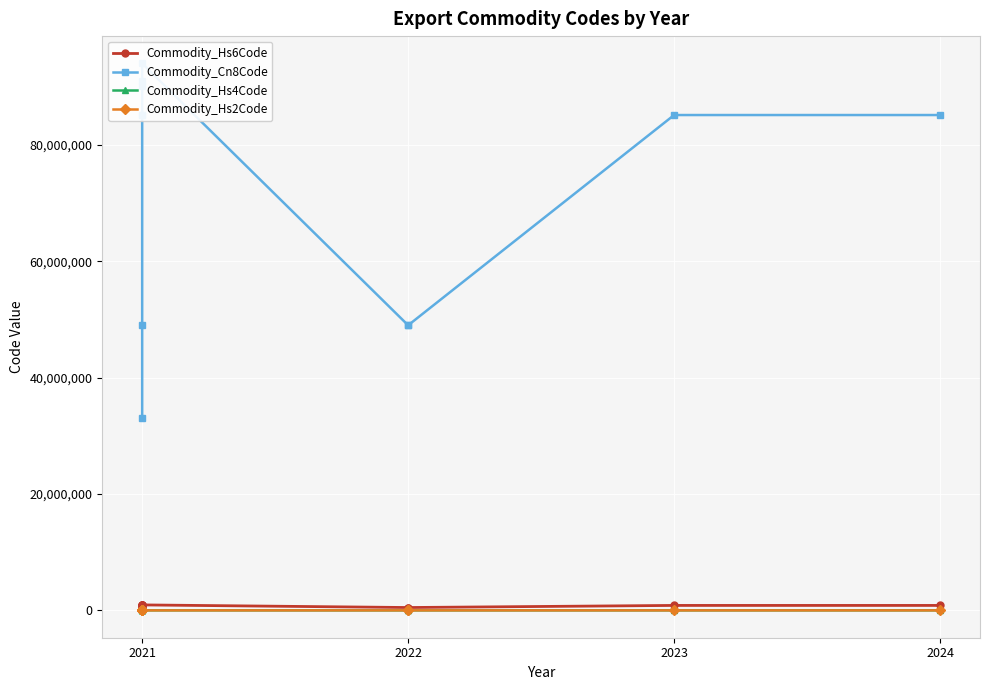

How many lines are shown in the chart?

4